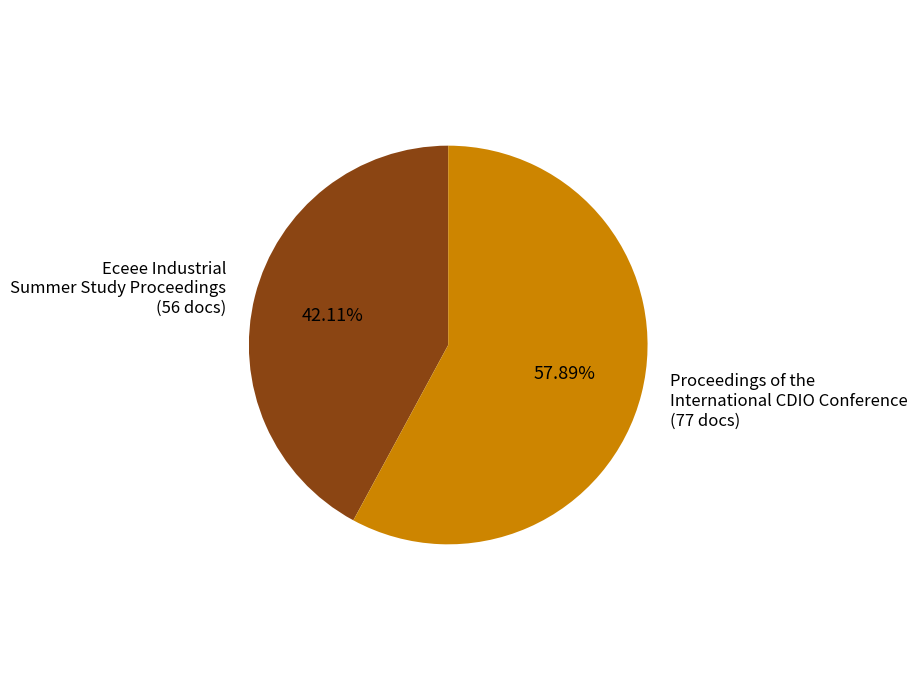

The Proceedings of the International CDIO Conference slice represents 58% of the pie. True or false?

True